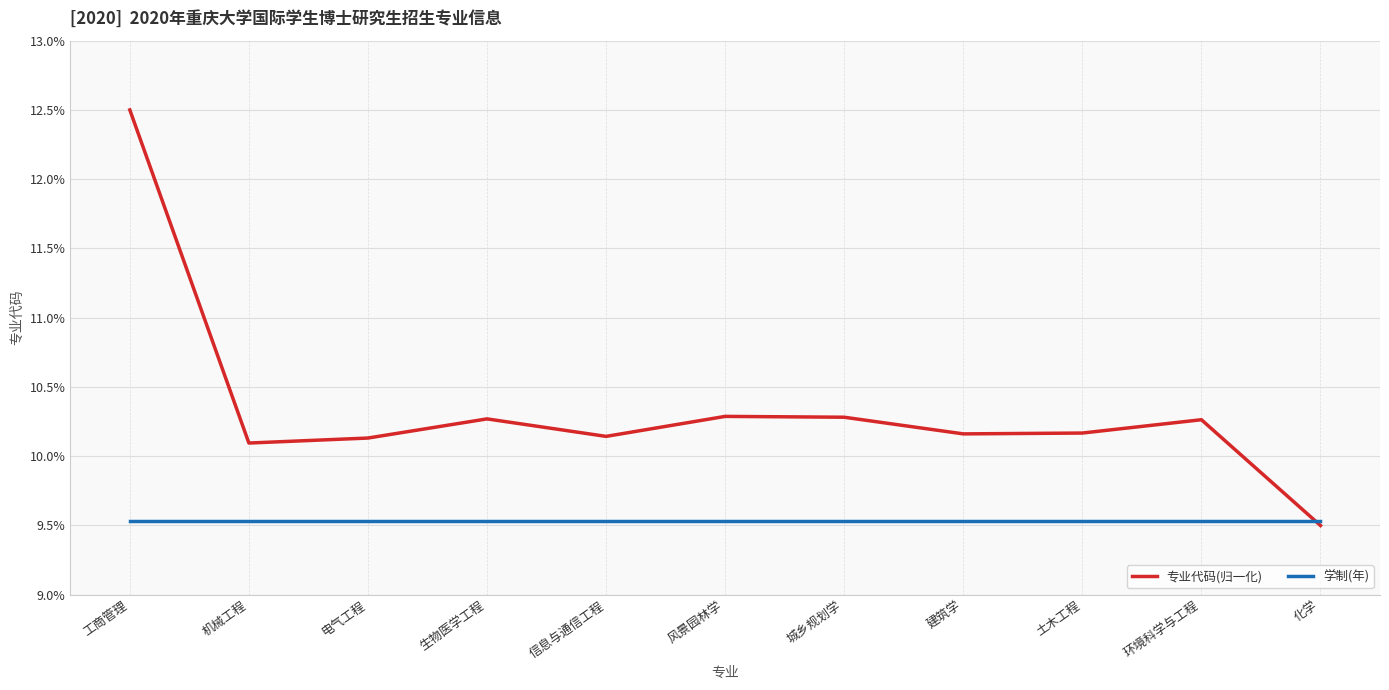

What is the difference between the highest and lowest values at 城乡规划学?

0.8